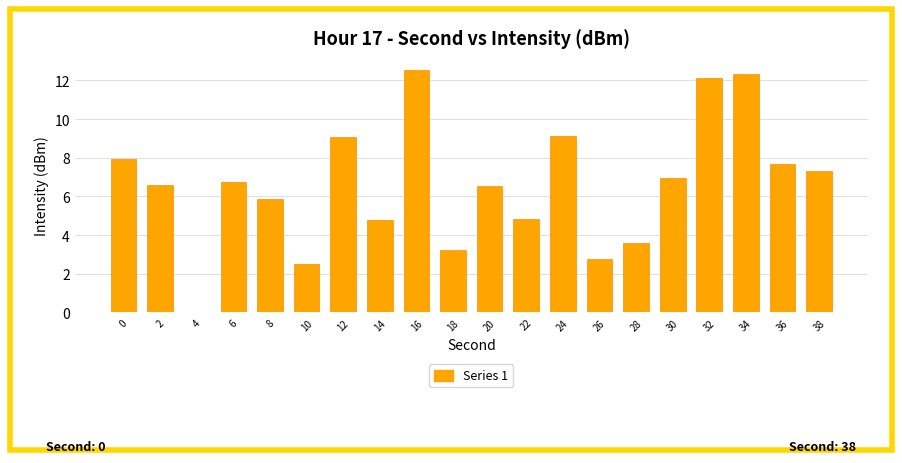

At which label is the value closest to 6?

8